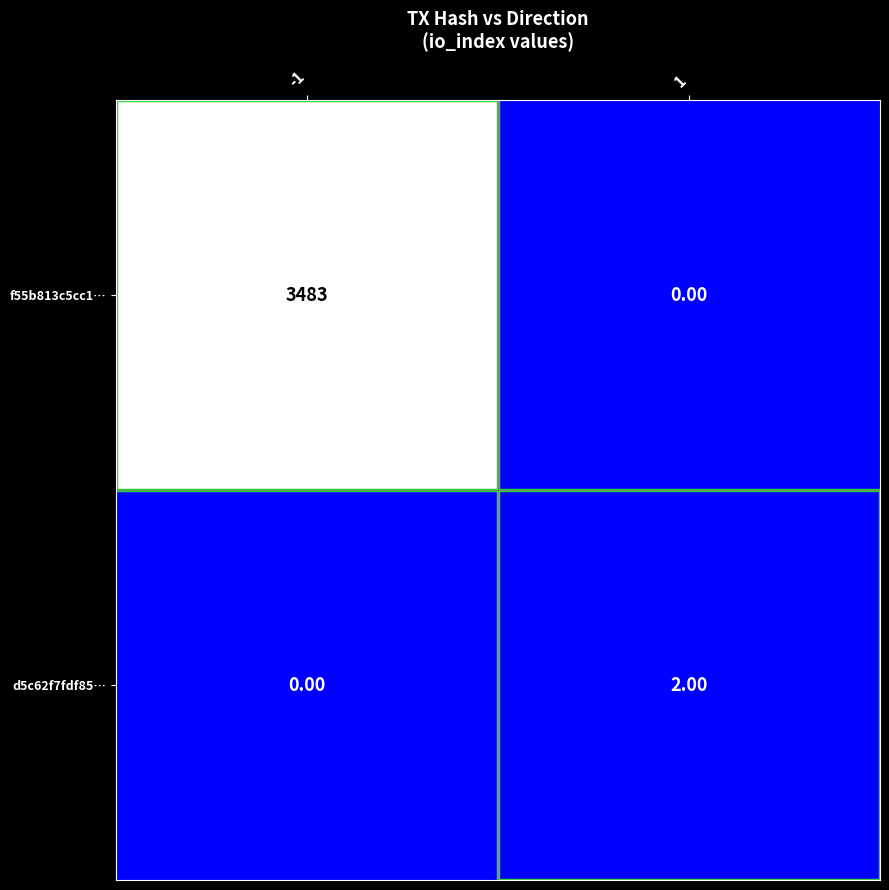

What is the difference between the highest and lowest values at -1?

3483